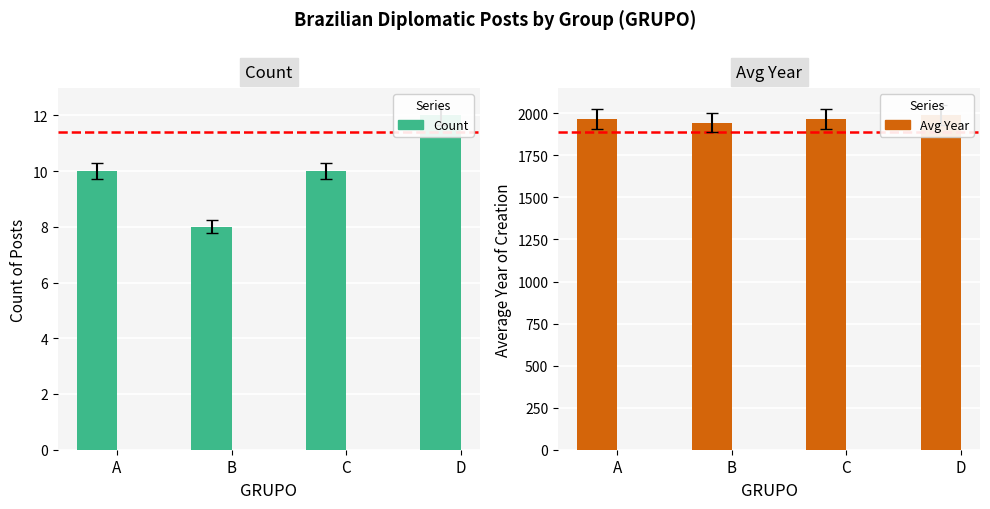

Reading left to right, extract all data points from this chart.

Count: 10	8	10	12
Avg Year: 1964	1945	1965	1988